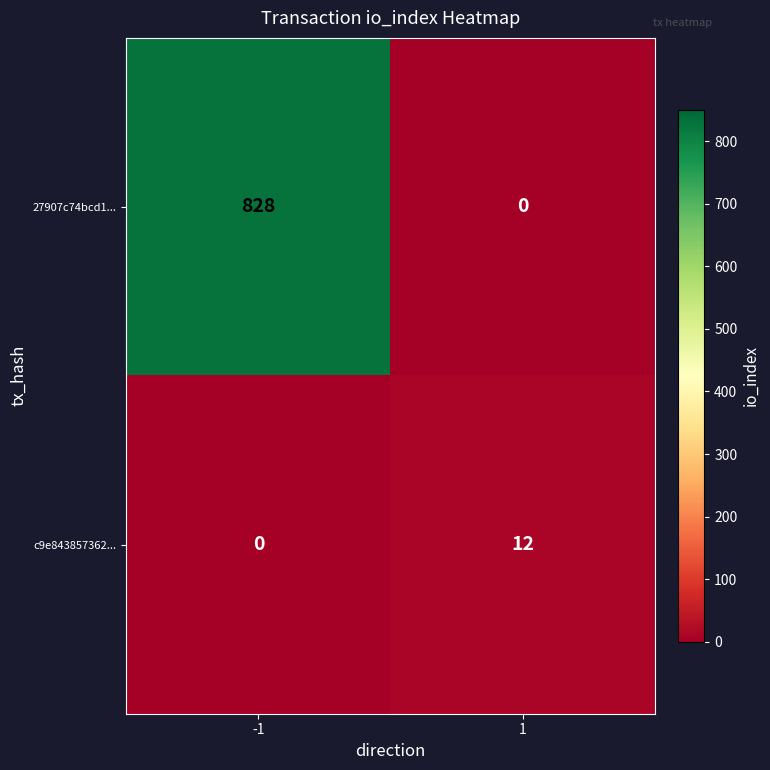

What is the sum of the c9e843857362... values at -1 and 1?

12